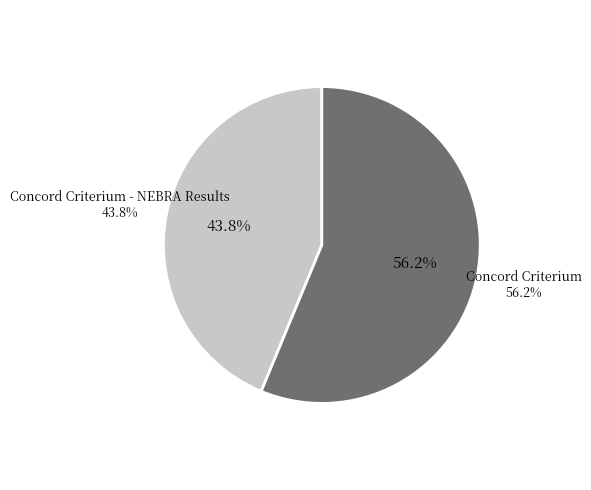

Rank the categories by value from lowest to highest.

Concord Criterium - NEBRA Results, Concord Criterium